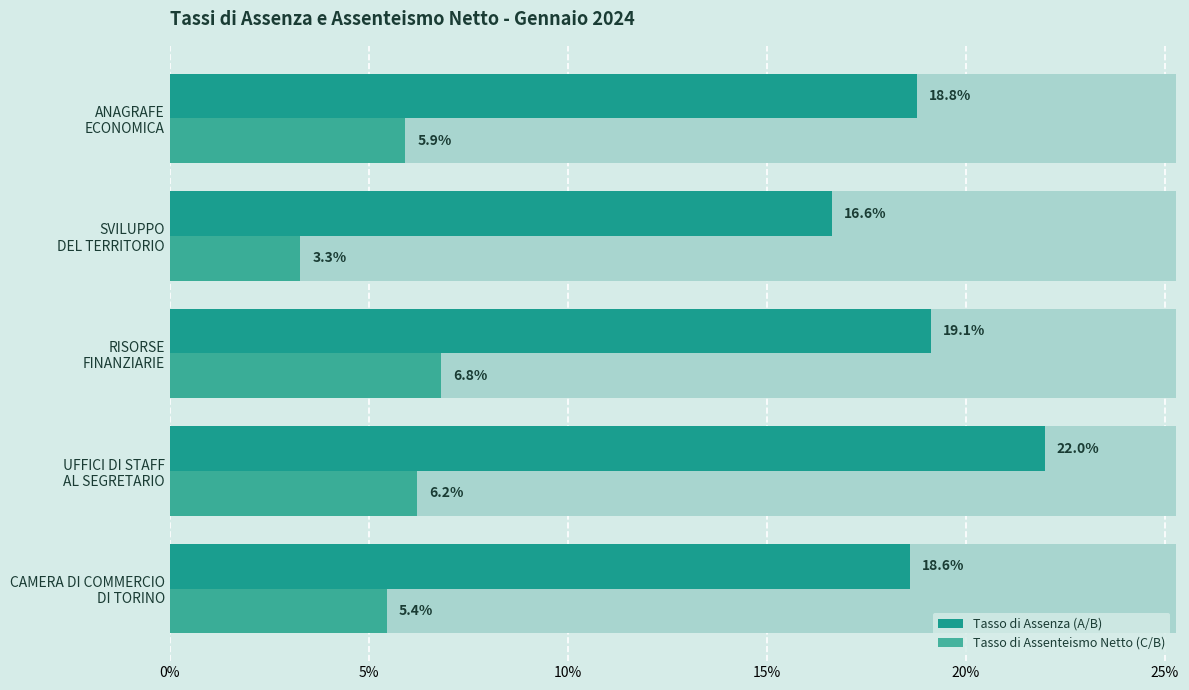

What is the label of the 4th bar from the right?

UFFICI DI STAFF AL SEGRETARIO